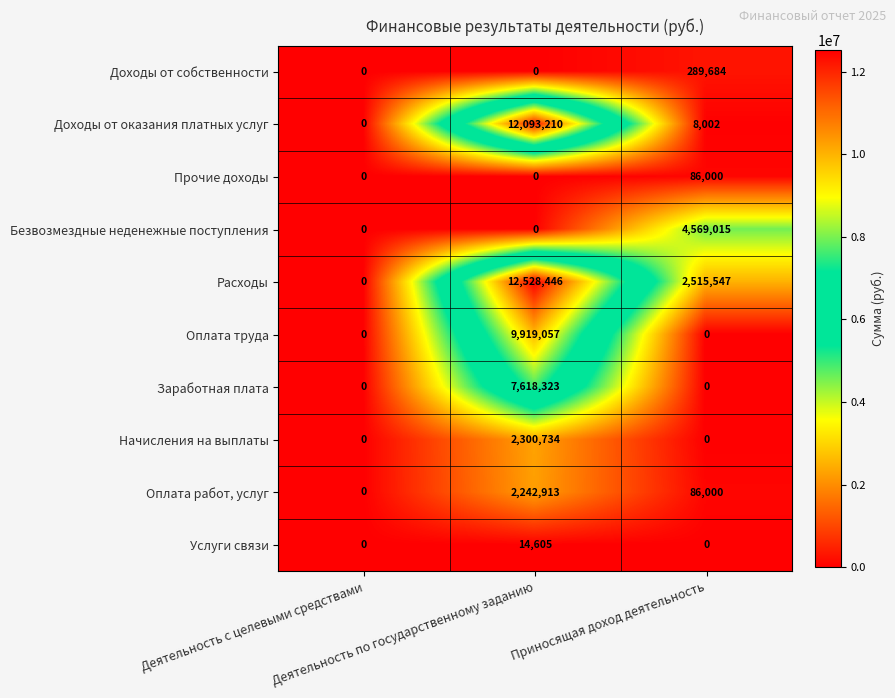

Count the Оплата труда values in the range 0 to 9919057.

3